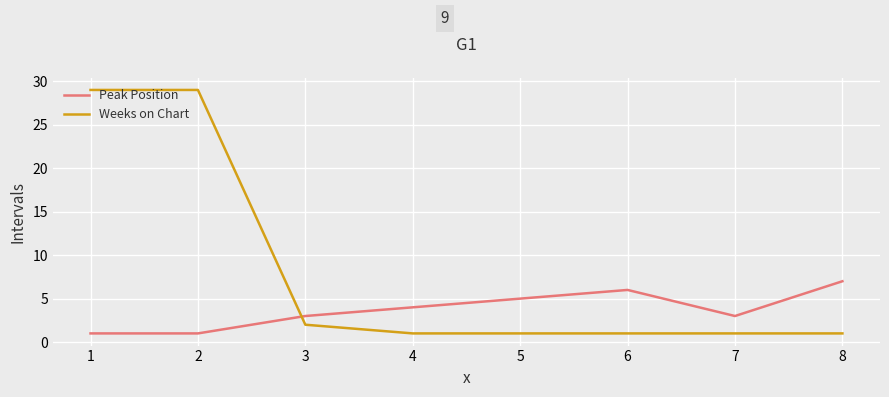

Which series has the largest range (max minus min)?

Weeks on Chart